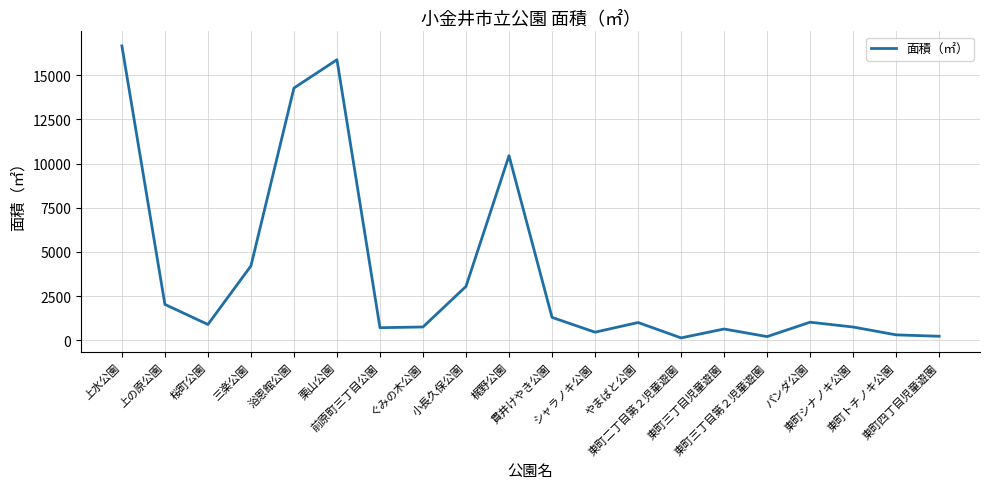

Where is the data nearest to the value 8396?

梶野公園